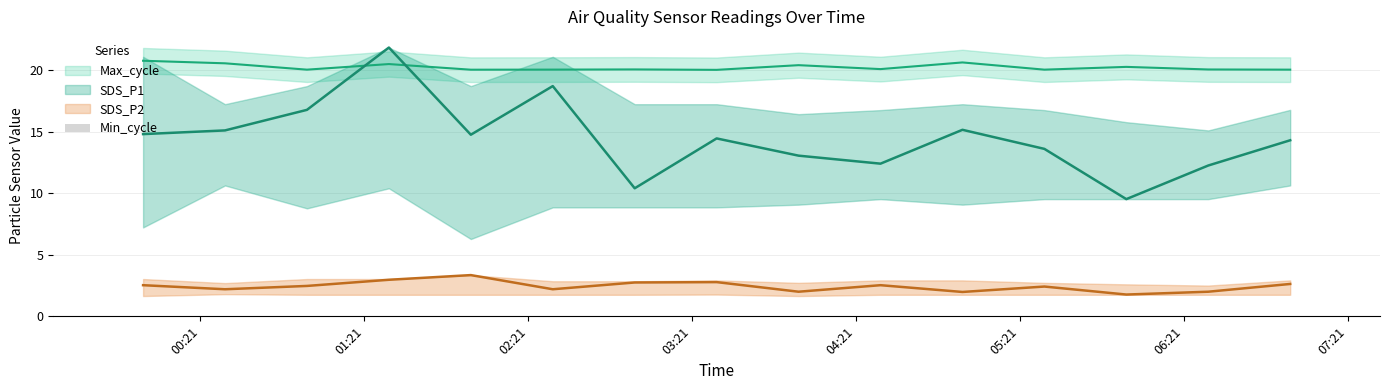

What is the sum of the Max_cycle values at 2022/10/07 06:00 and 2022/10/07 03:30?

40.3